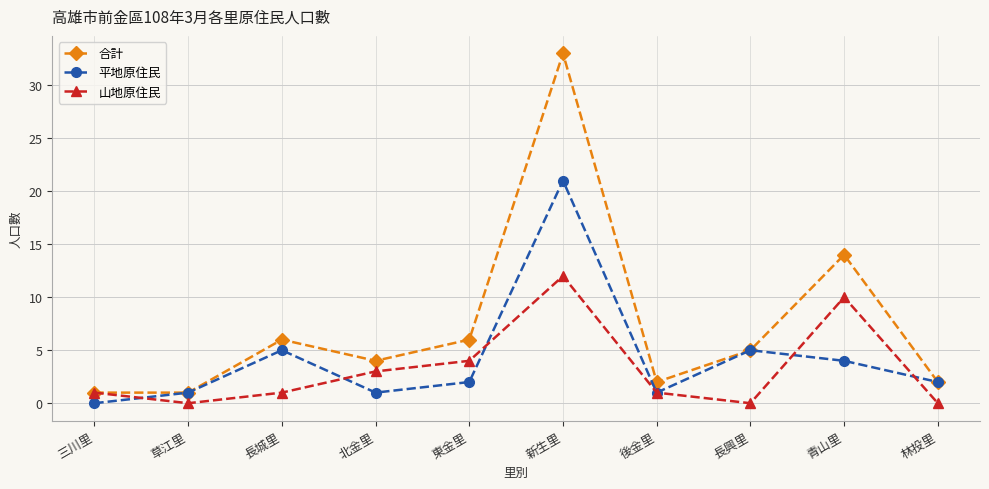

Reading left to right, transcribe all the data shown in this chart.

合計: 1	1	6	4	6	33	2	5	14	2
平地原住民: 0	1	5	1	2	21	1	5	4	2
山地原住民: 1	0	1	3	4	12	1	0	10	0